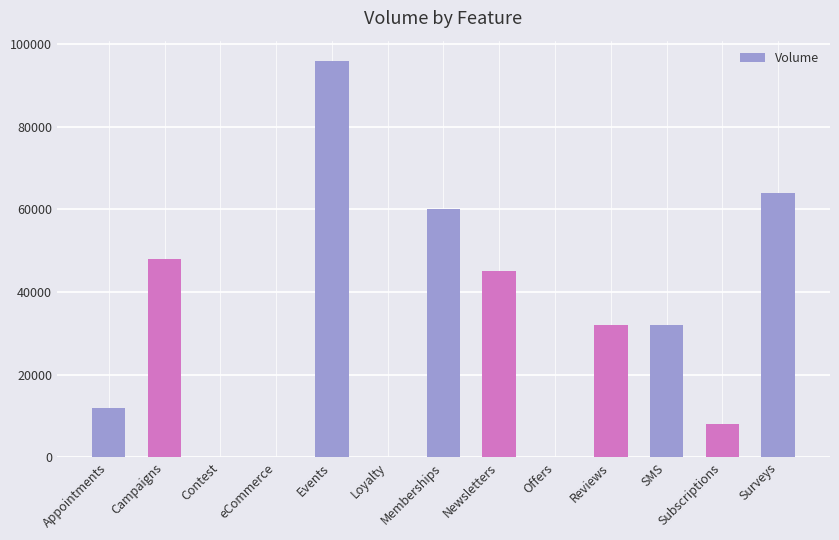

What is the change in value from Appointments to SMS?

+20000